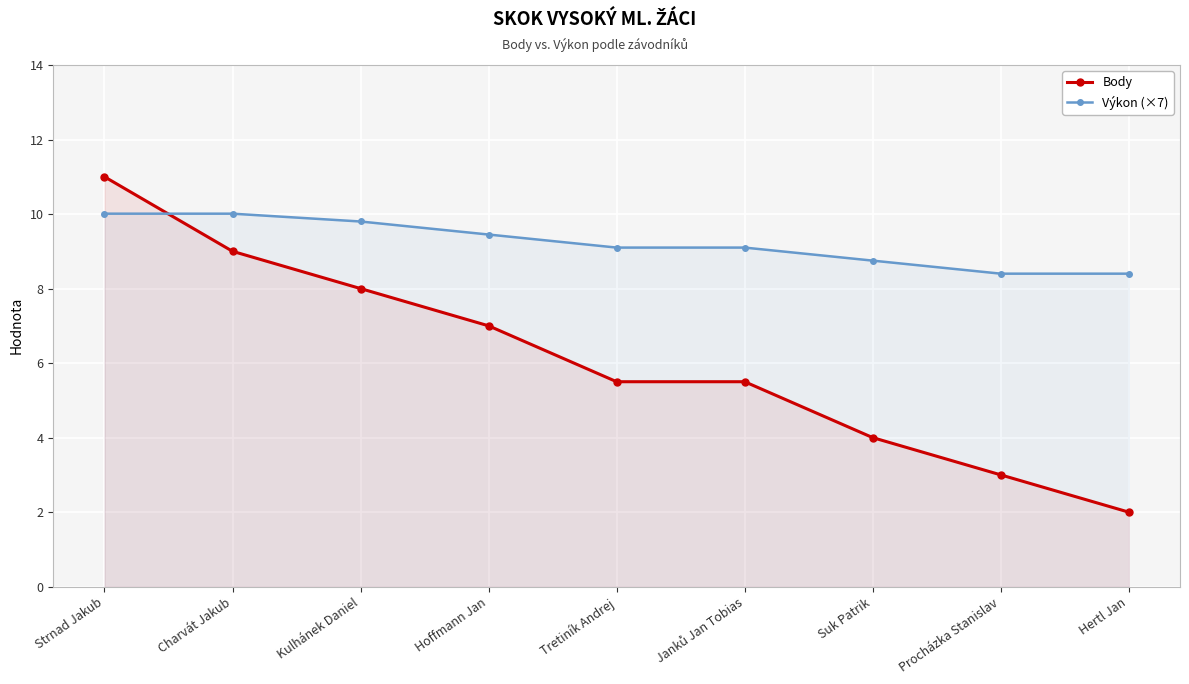

At which category does the chart reach its peak across all series?

Strnad Jakub